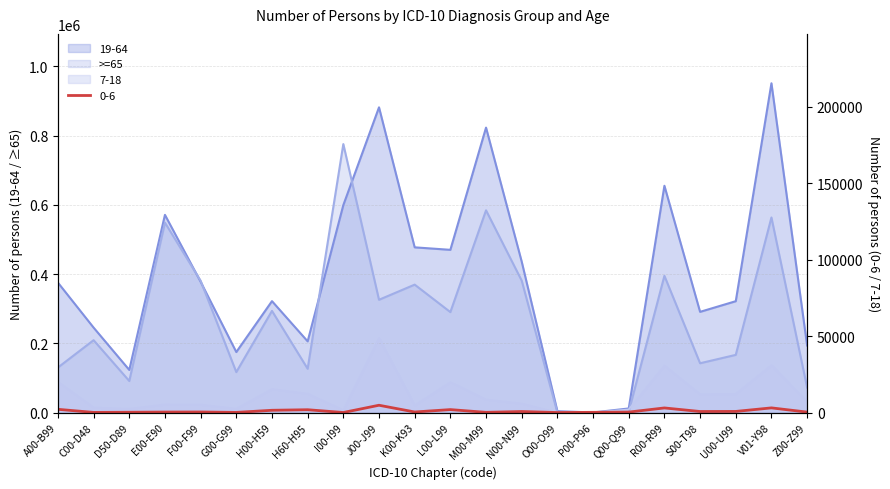

Is the value of 0-6 at Q00-Q99 greater than the value of >=65 at M00-M99?

No